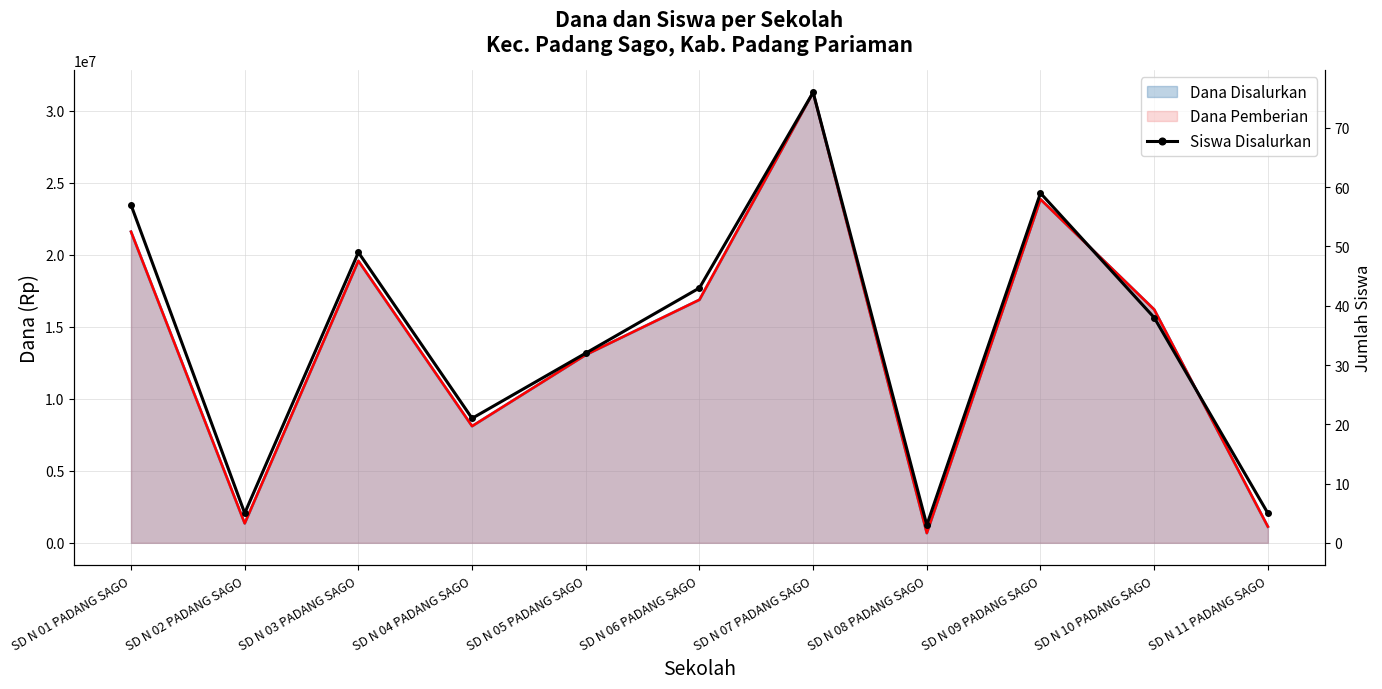

Between SD N 09 PADANG SAGO and SD N 07 PADANG SAGO, which is larger?

SD N 07 PADANG SAGO